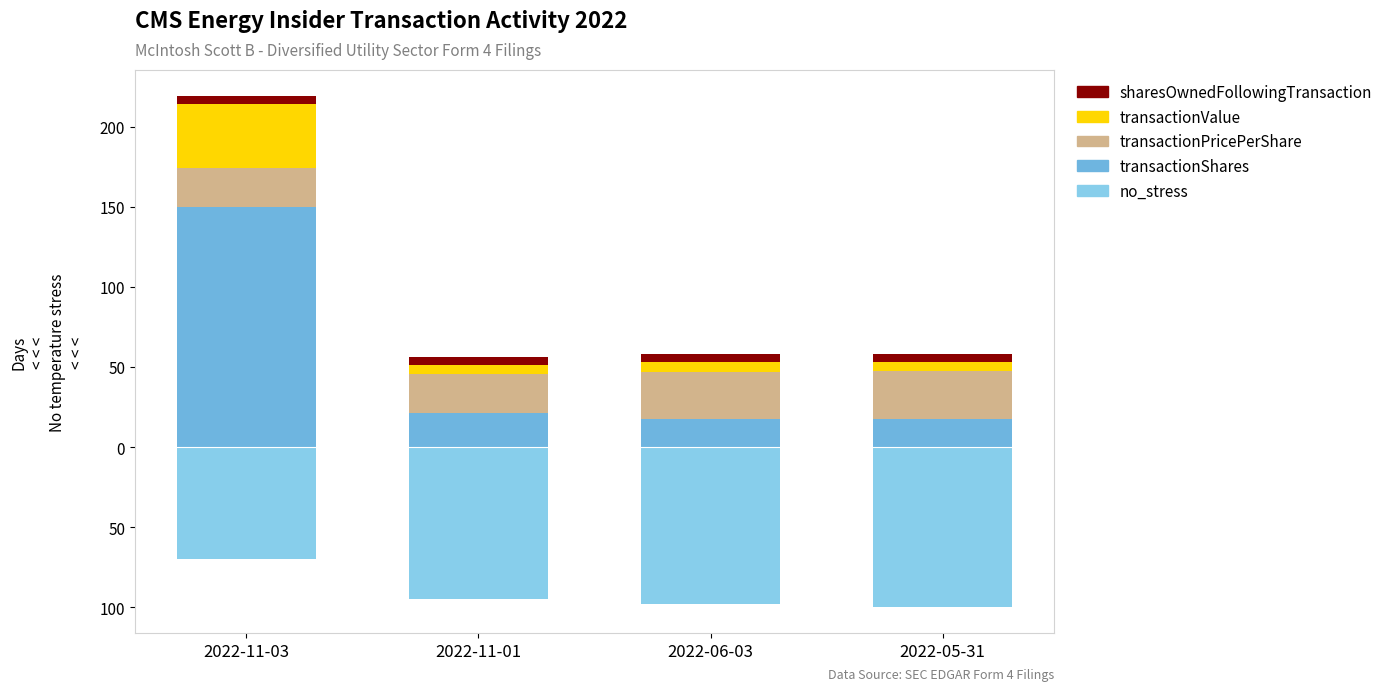

Between 2022-06-03 and 2022-05-31, which is larger?

2022-06-03